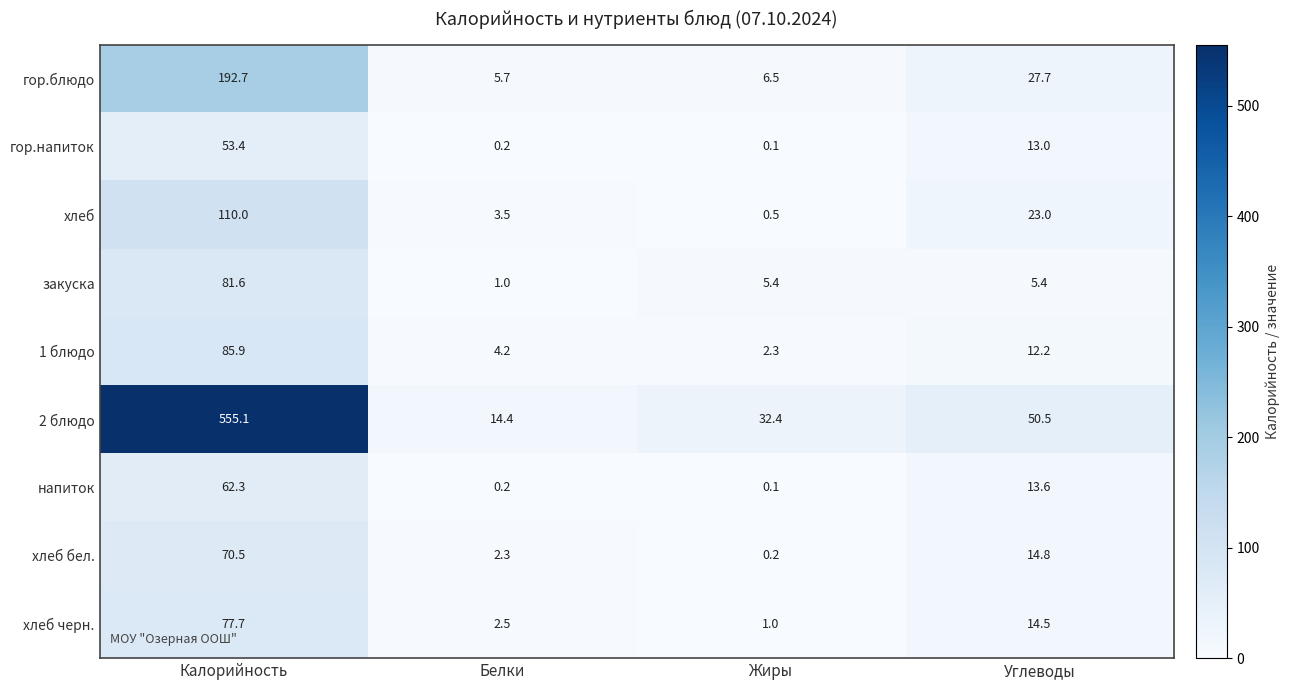

List the series in order of their peak value, highest first.

2 блюдо, гор.блюдо, хлеб, 1 блюдо, закуска, хлеб черн., хлеб бел., напиток, гор.напиток